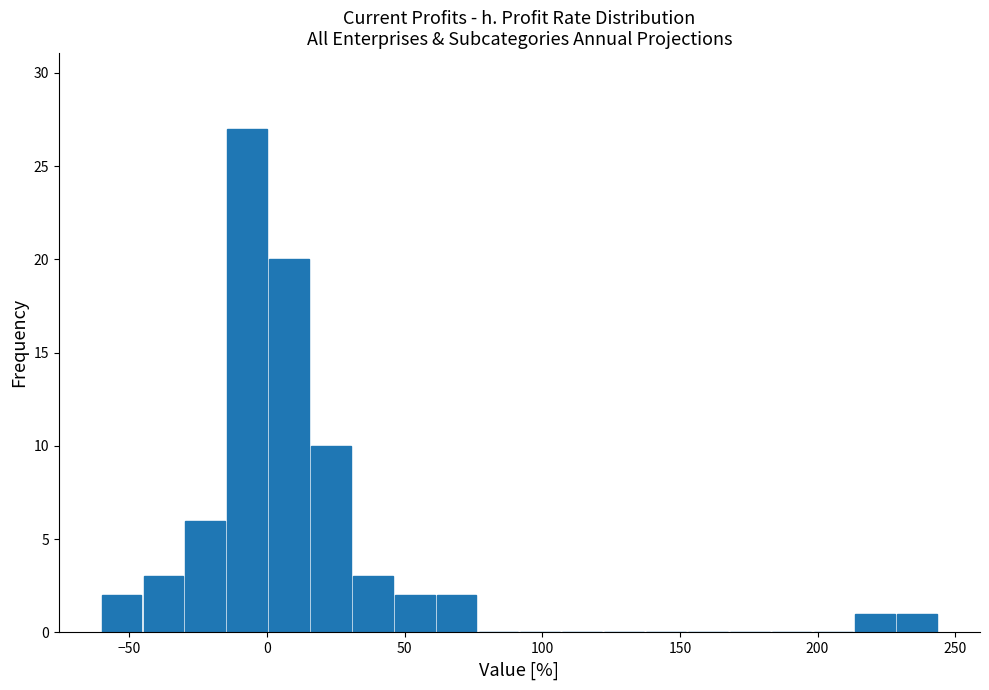

Around what value on the x-axis is the tallest bar? Give the approximate position of its centre, as read against the axis.

-5